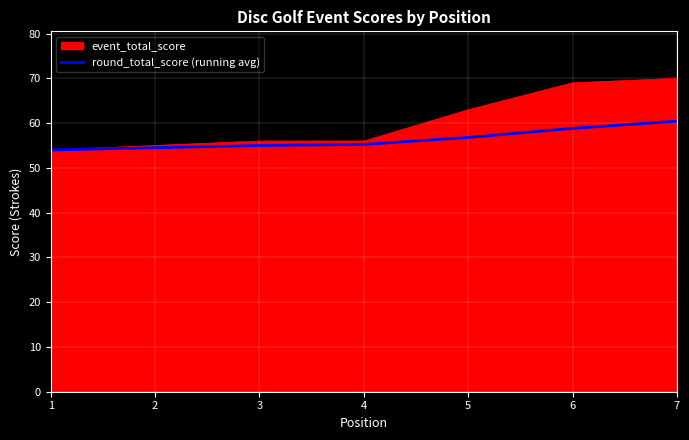

Which series has the largest range (max minus min)?

event_total_score